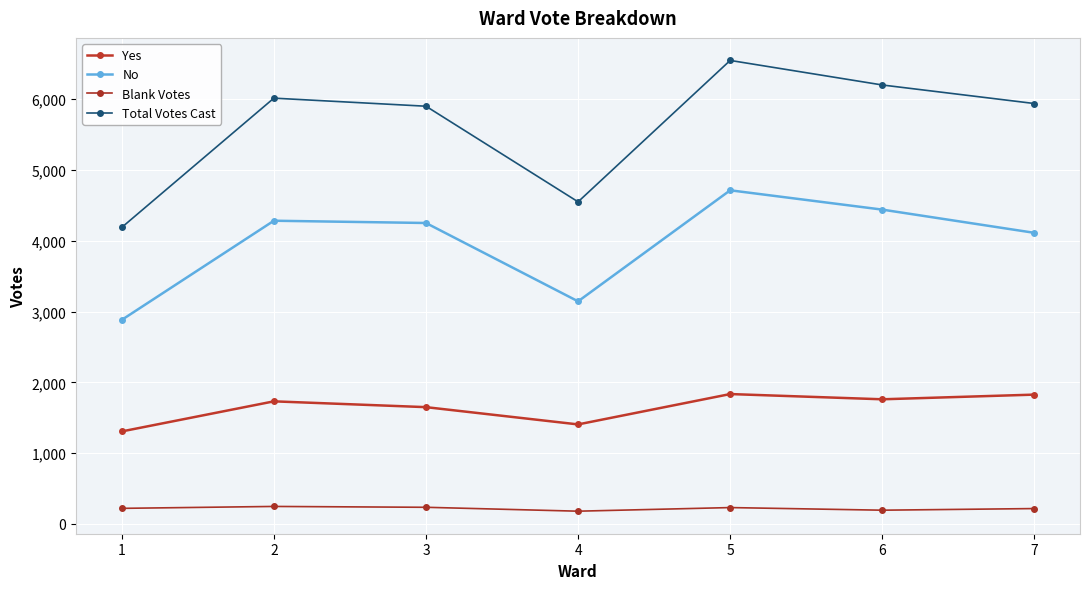

Count the number of data series in this chart.

4